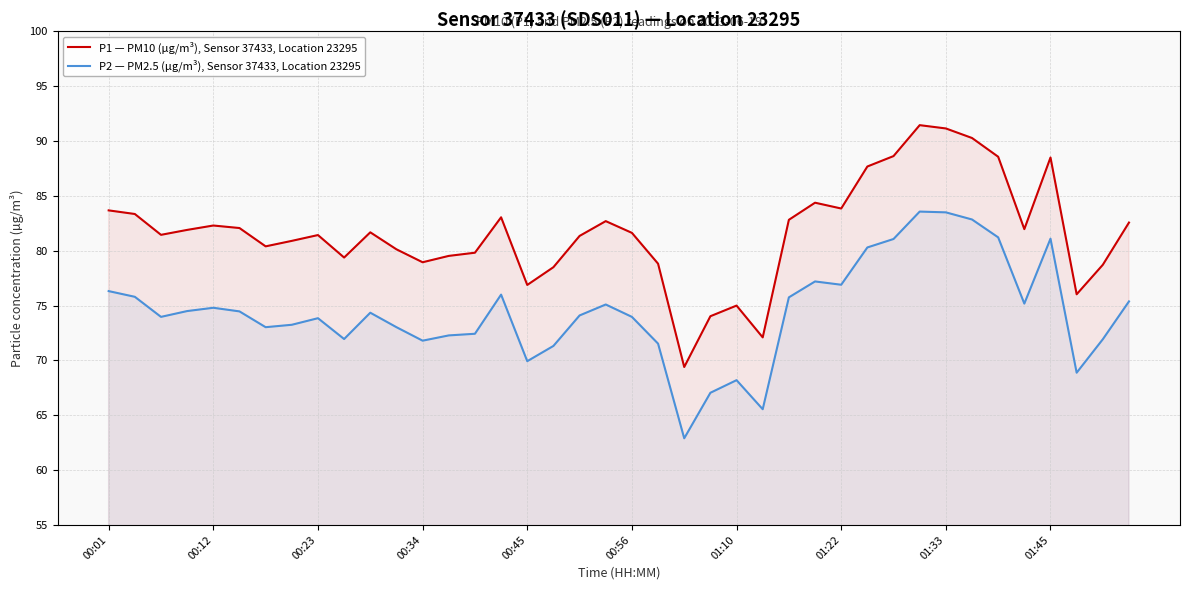

What value does the P1 — PM10 (µg/m³), Sensor 37433, Location 23295 series have at 18?

81.3